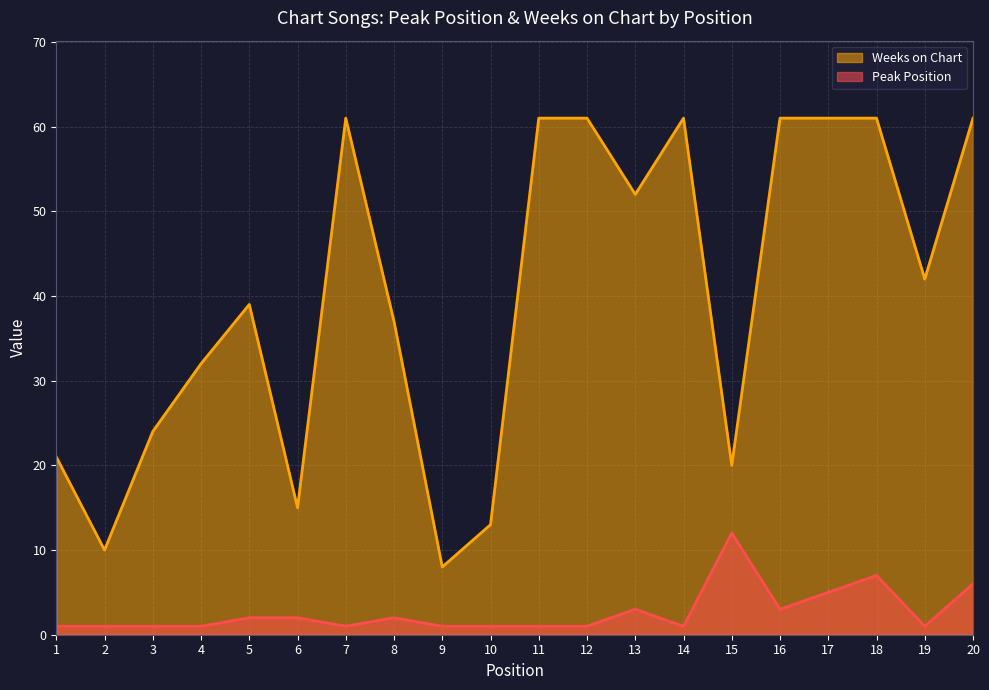

What value does the Peak Position series have at 16, to the nearest 5?

5